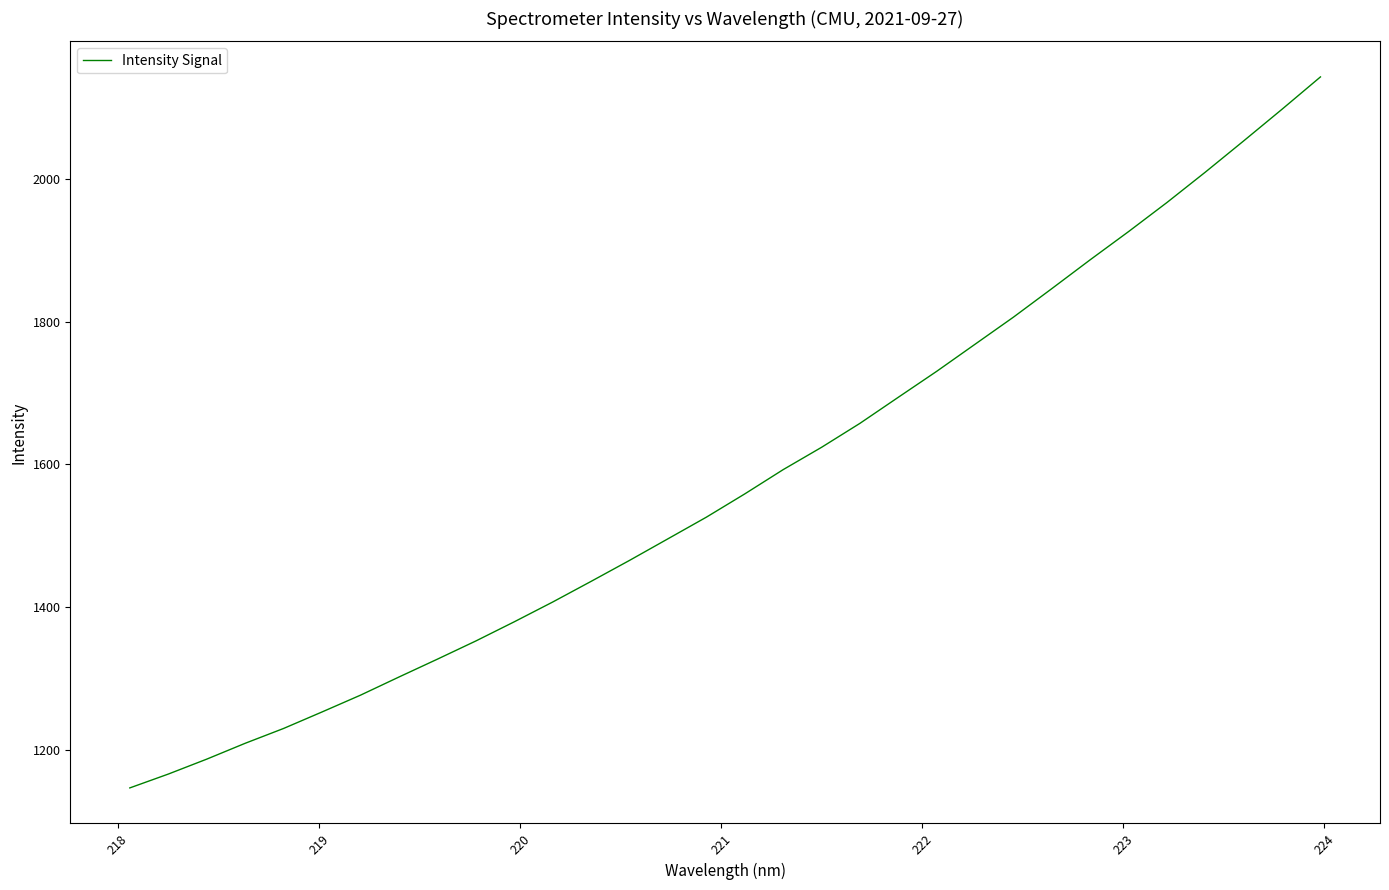

What is the greatest value displayed?

2142.2